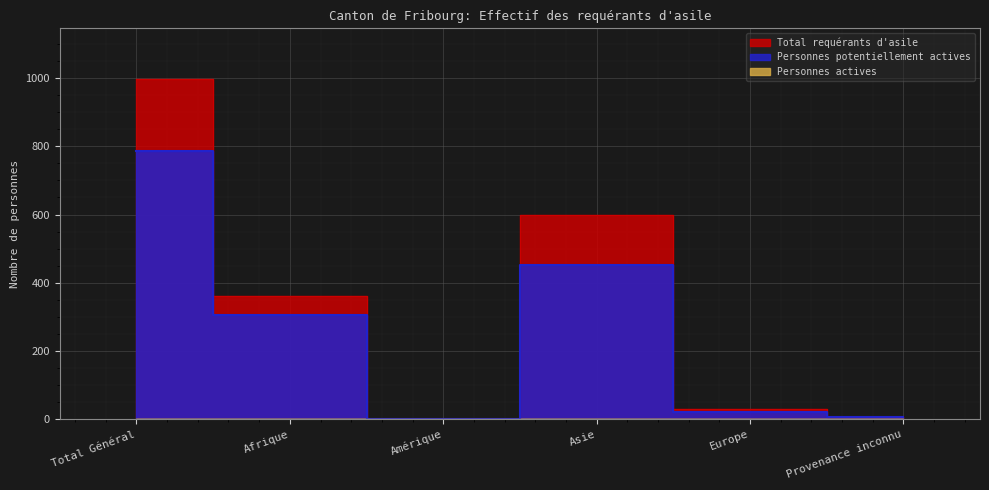

The Total requérants d'asile series shows 598 at Asie. True or false?

True